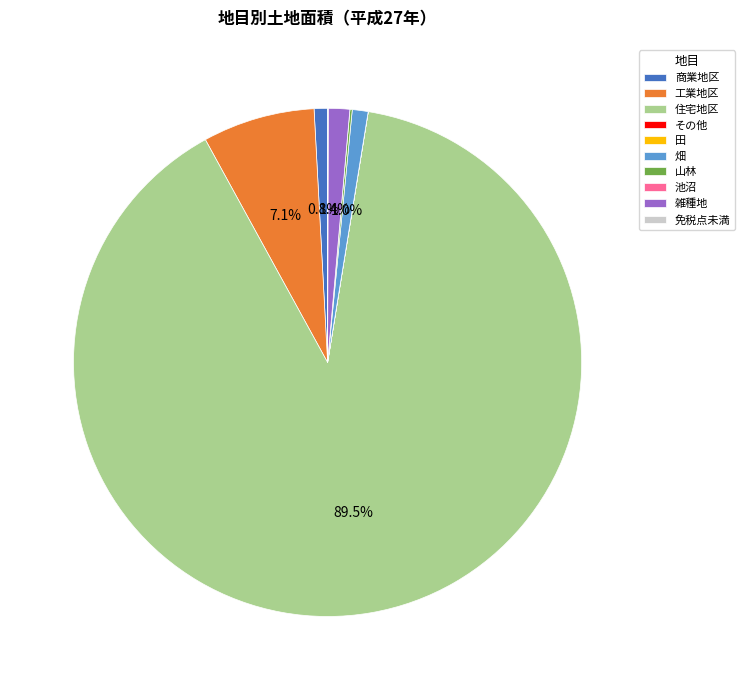

Which slice is the largest?

住宅地区